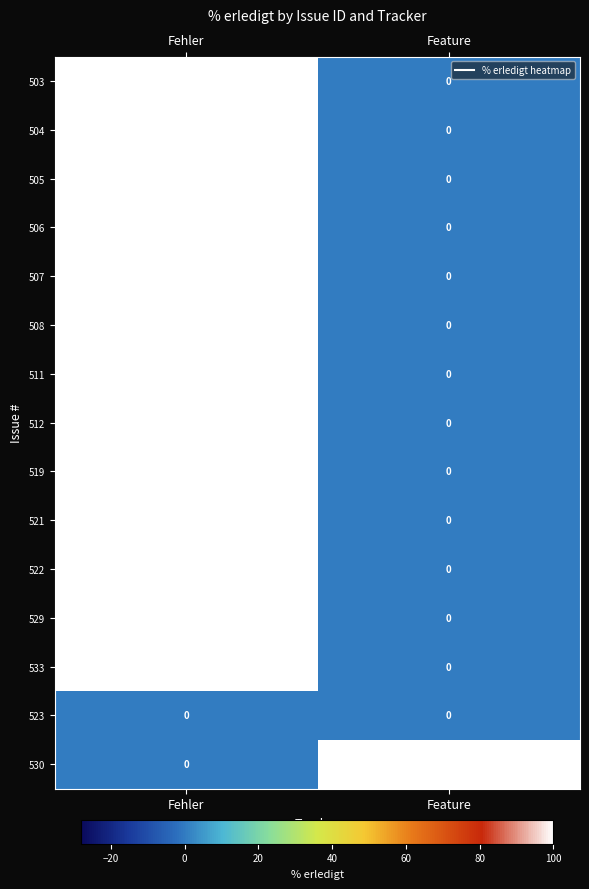

At which category is the sum across all series the highest?

Fehler